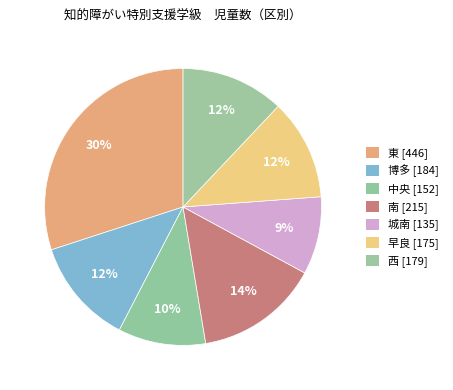

Between 博多 and 中央, which is larger?

博多